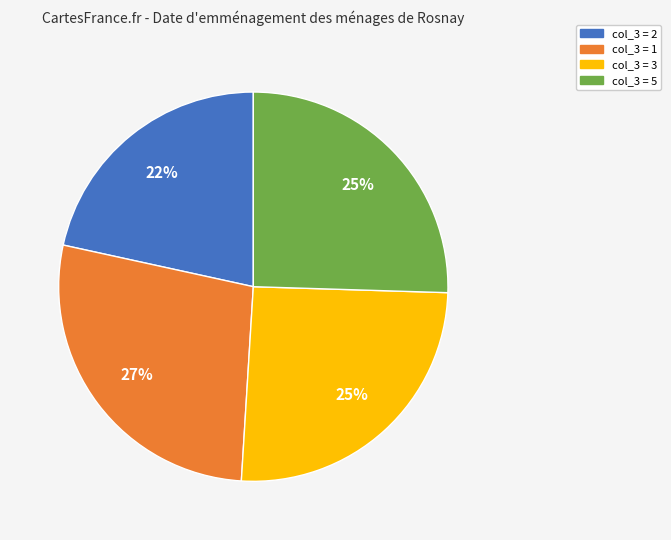

Is there a majority slice in this chart?

No